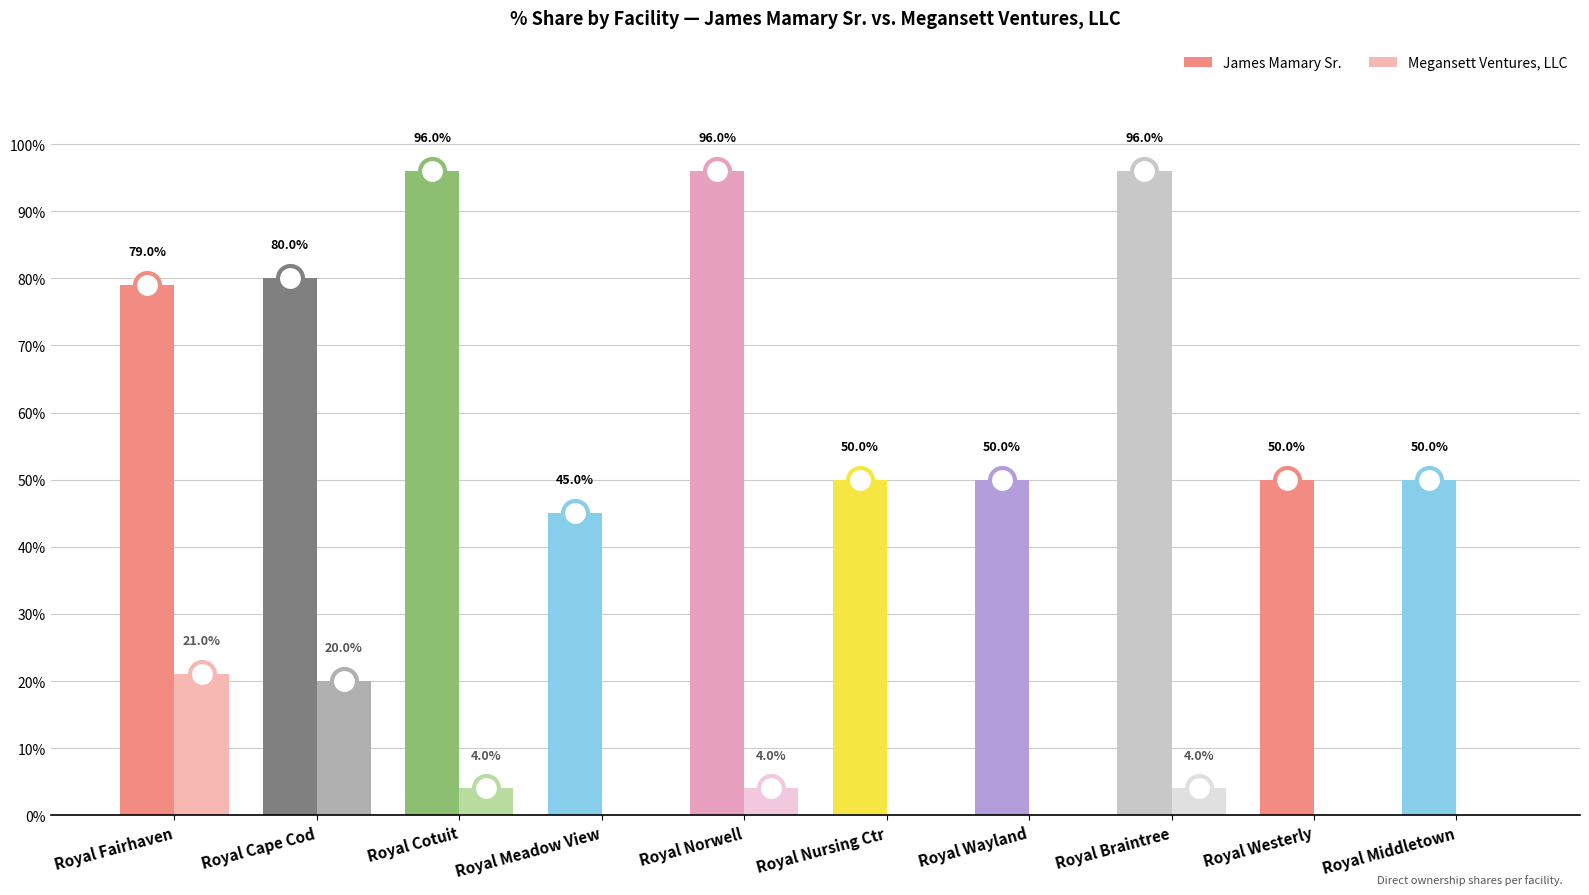

Is it true that James Mamary Sr. equals 0.1 at Royal Wayland?

False